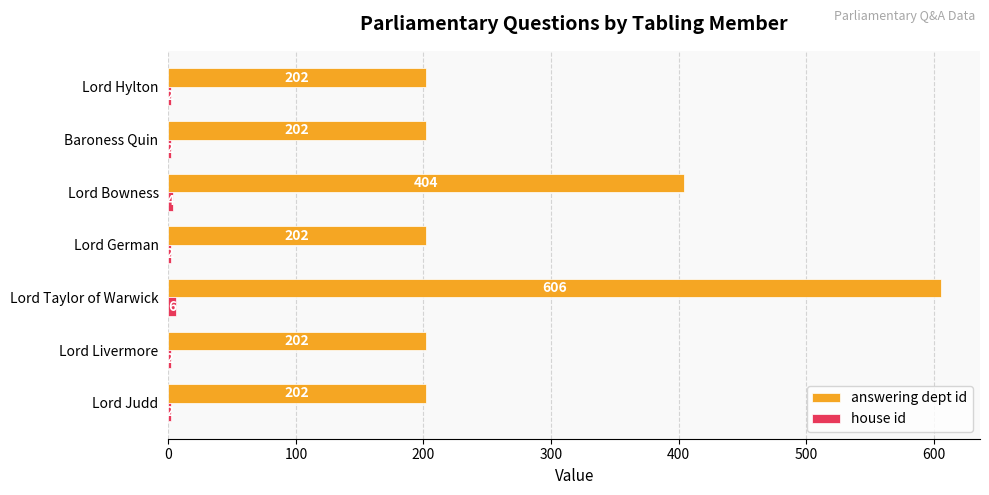

What is the total value across all series at Lord Judd?

204